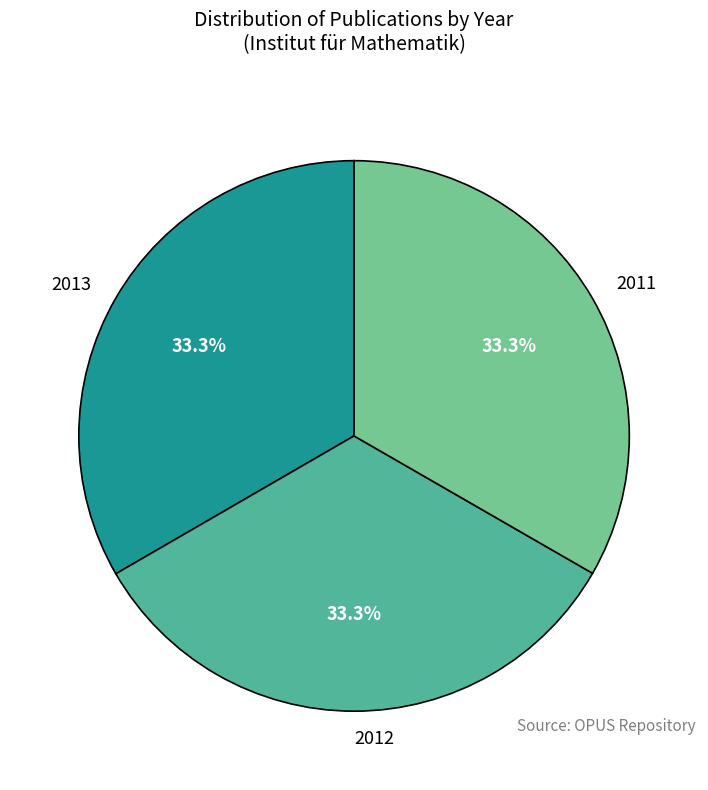

Does 2013 account for over 50% of the chart?

No